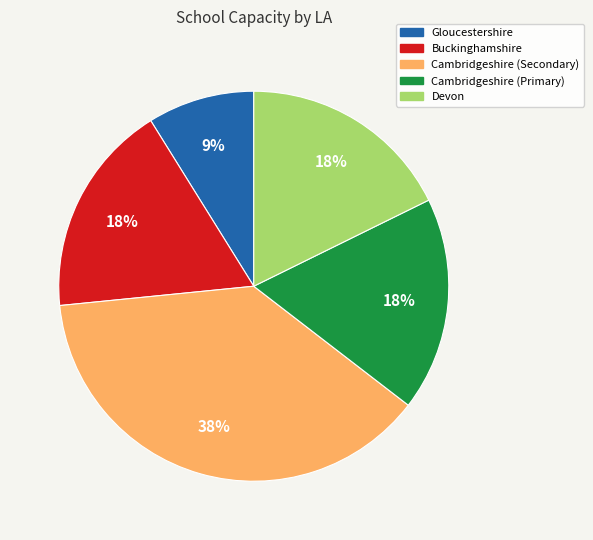

How many segments does this pie chart have?

5